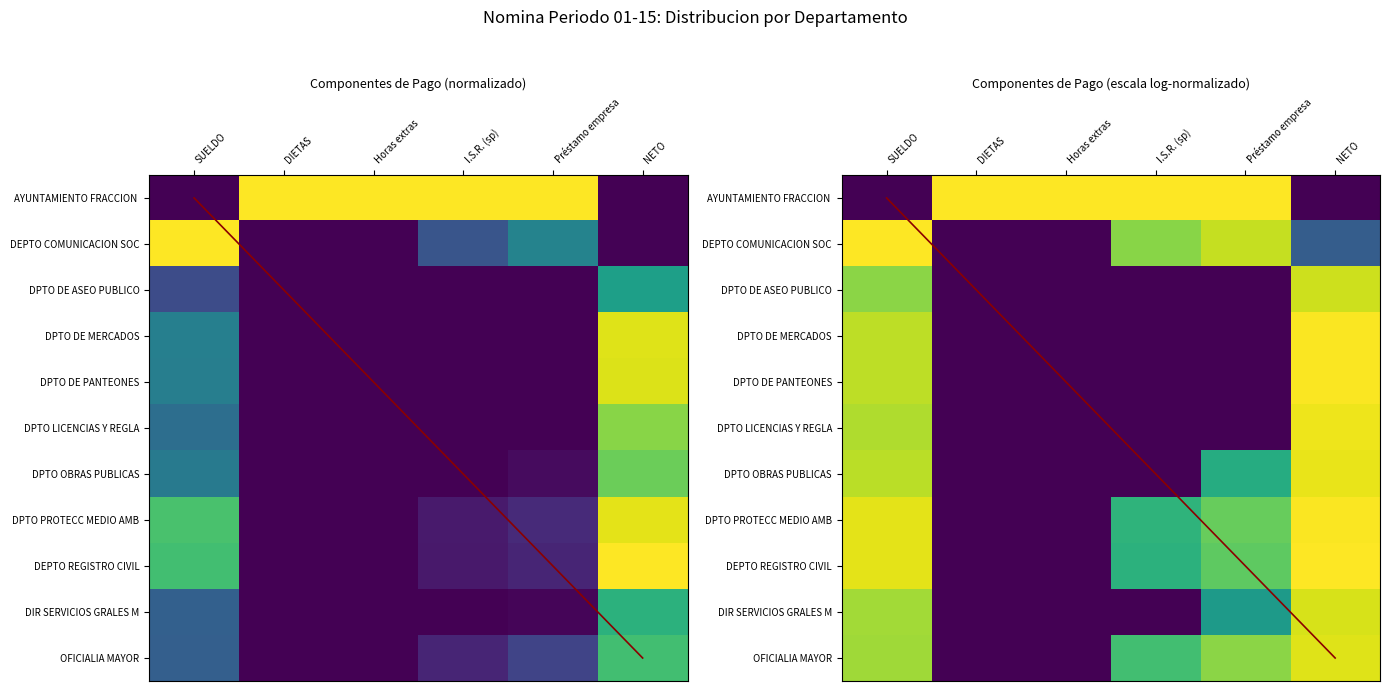

Between I.S.R. (sp) and Préstamo empresa, which is larger?

Préstamo empresa